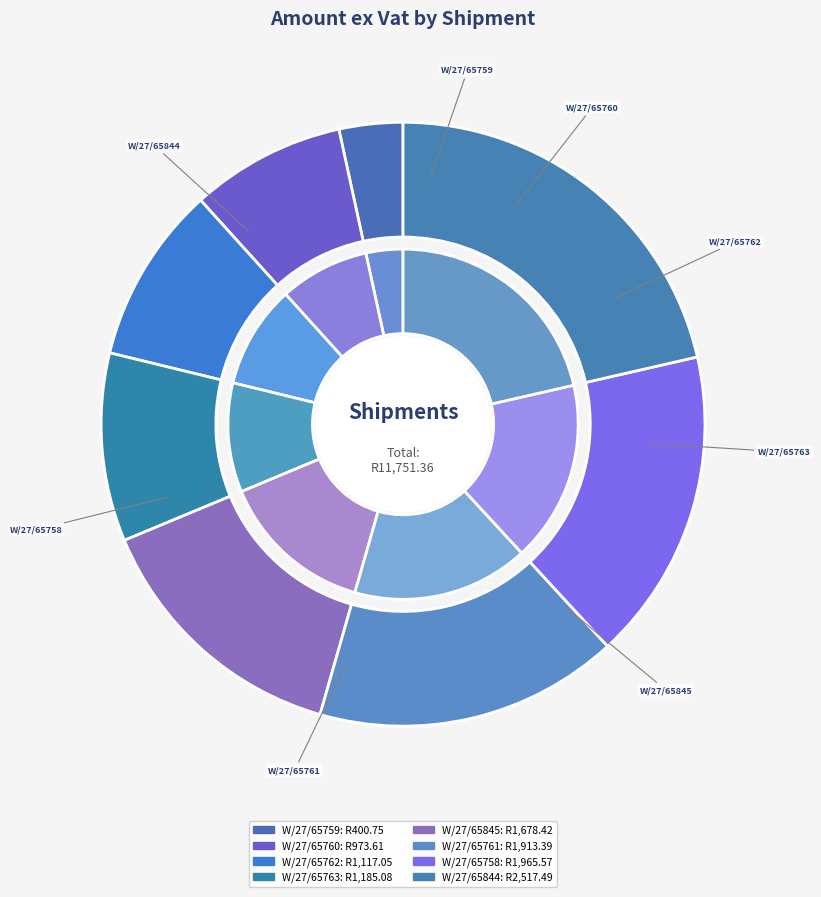

Do W/27/65763 and W/27/65758 together represent more than half of the pie?

No